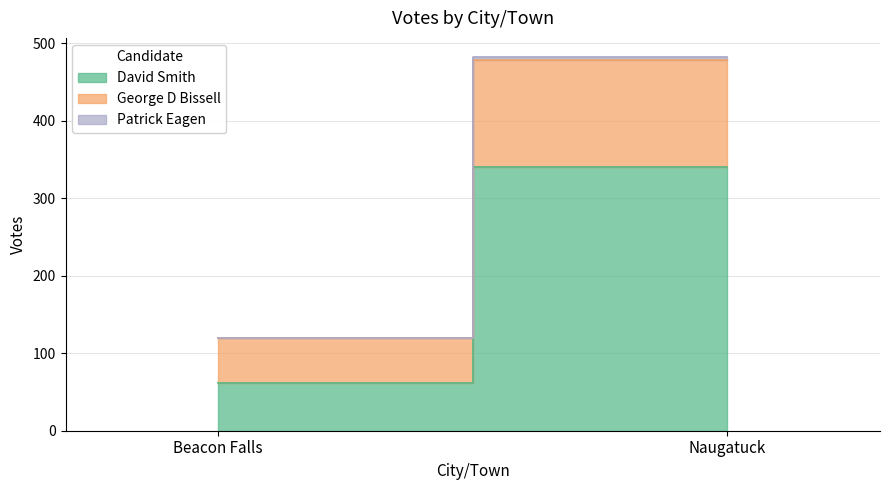

What is the approximate value of David Smith at Beacon Falls, to the nearest 5?

60